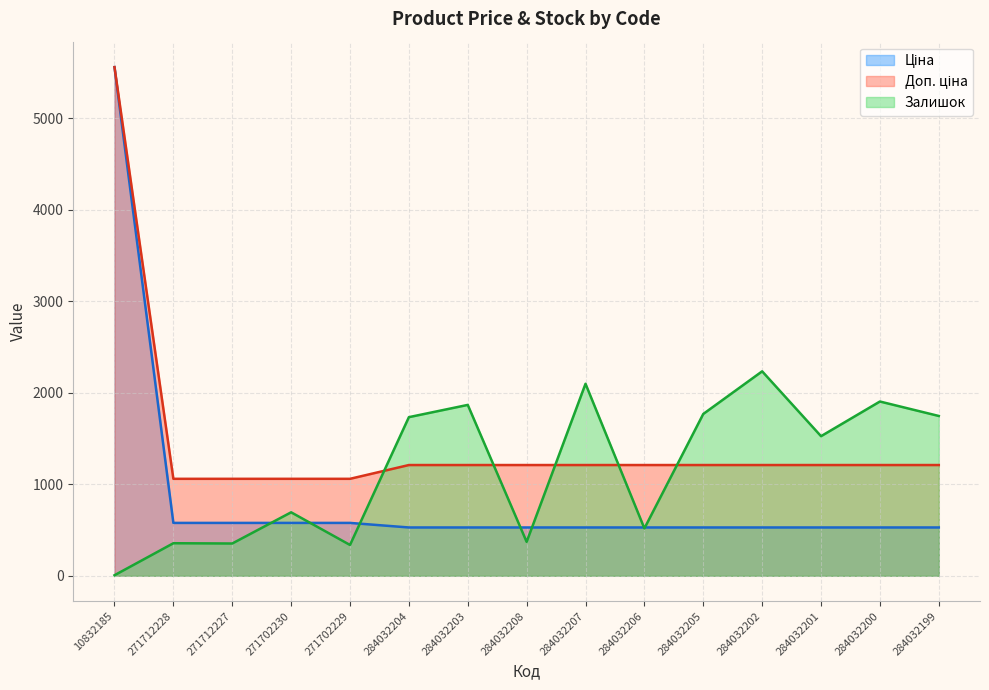

Does the chart display data point markers on the line(s)?

No